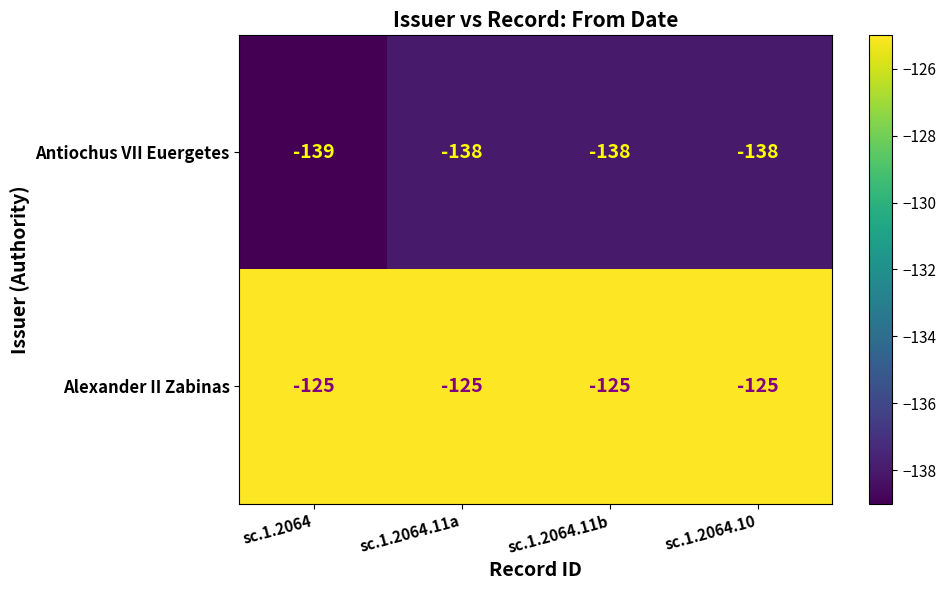

Is the value of Alexander II Zabinas at sc.1.2064.10 greater than the value of Antiochus VII Euergetes at sc.1.2064?

Yes